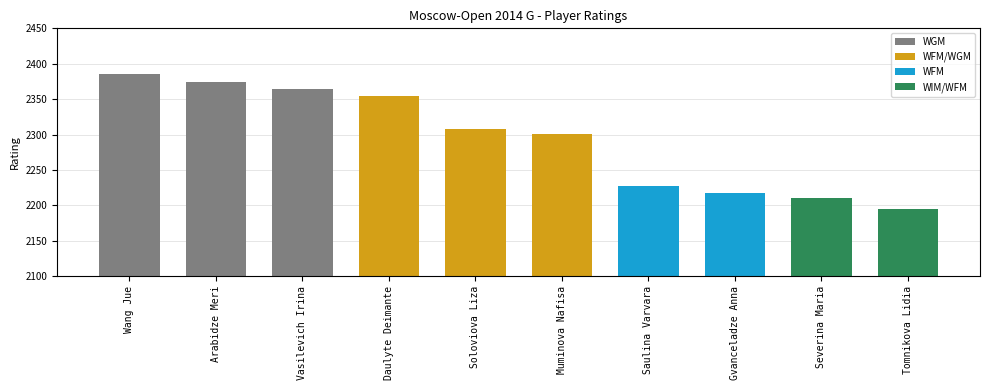

What is the average value?

2294